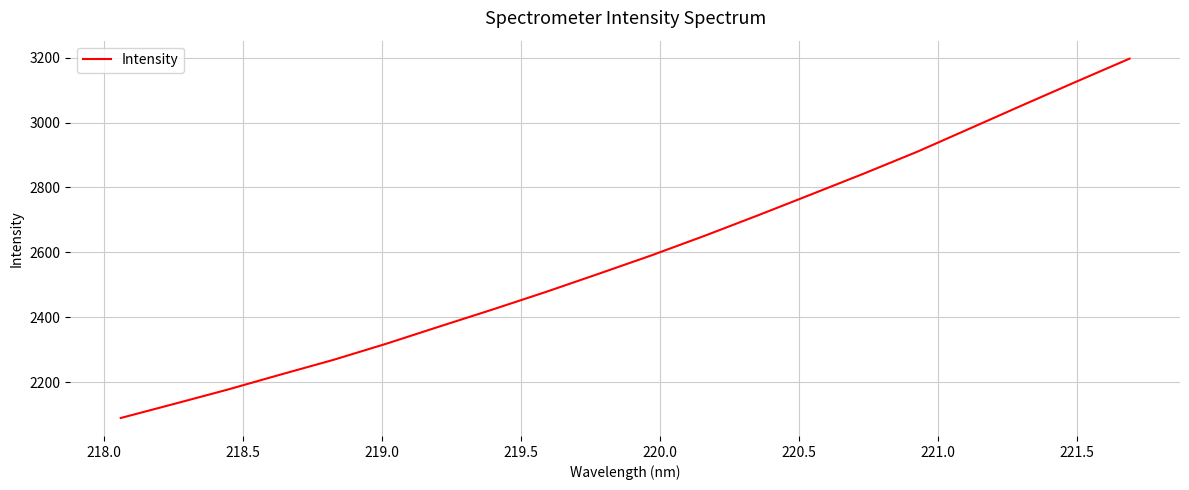

What is the difference between the maximum and minimum values?

1108.2